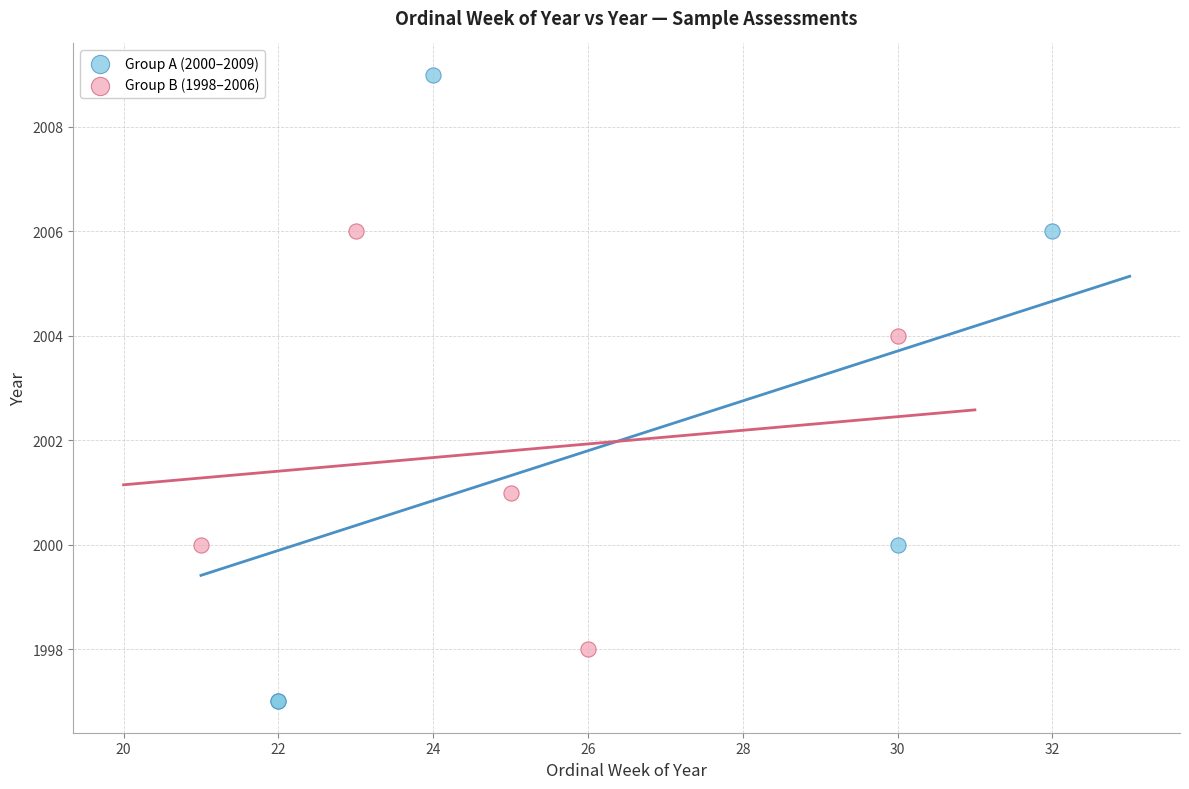

Which series has the widest spread of Y values?

Group A (2000–2009)